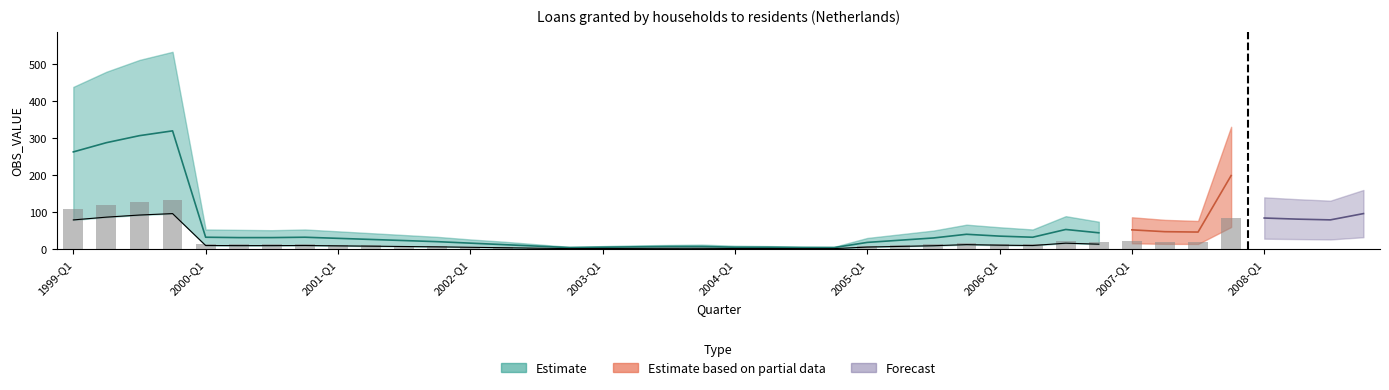

What is the highest value of the Estimate series?

534